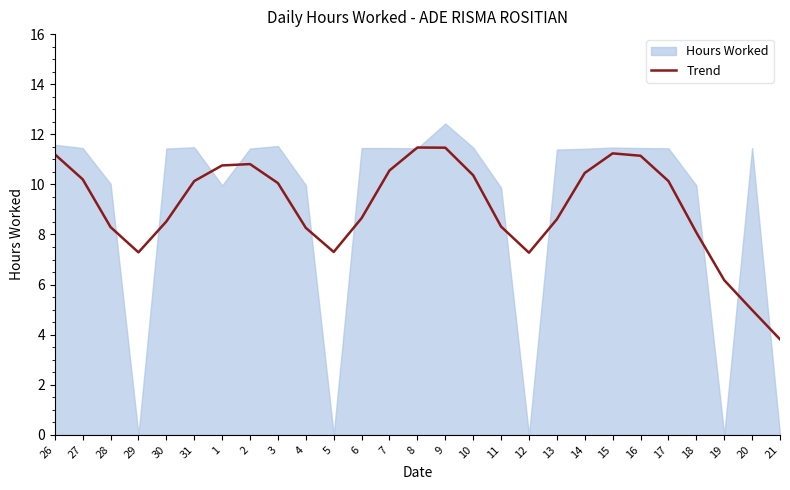

Is it true that the value at 11 is 4.9?

False